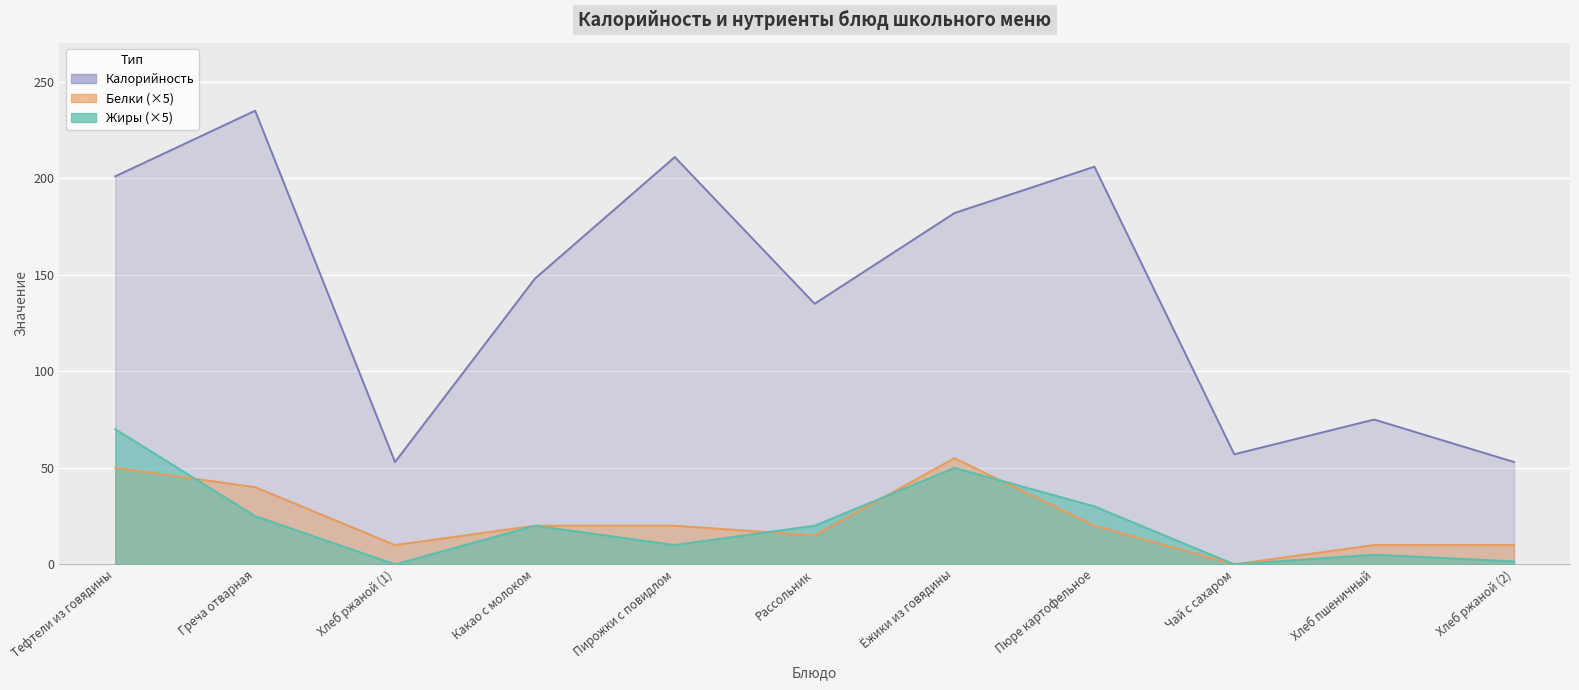

Reading right to left, list all the values displayed in this chart.

Калорийность: 53.0	75.0	57.0	206.0	182.0	135.0	211.0	148.0	53.0	235.0	201.0
Белки: 10.0	10.0	0.0	20.0	55.0	15.0	20.0	20.0	10.0	40.0	50.0
Жиры: 1.5	5.0	0.0	30.0	50.0	20.0	10.0	20.0	0.0	25.0	70.0